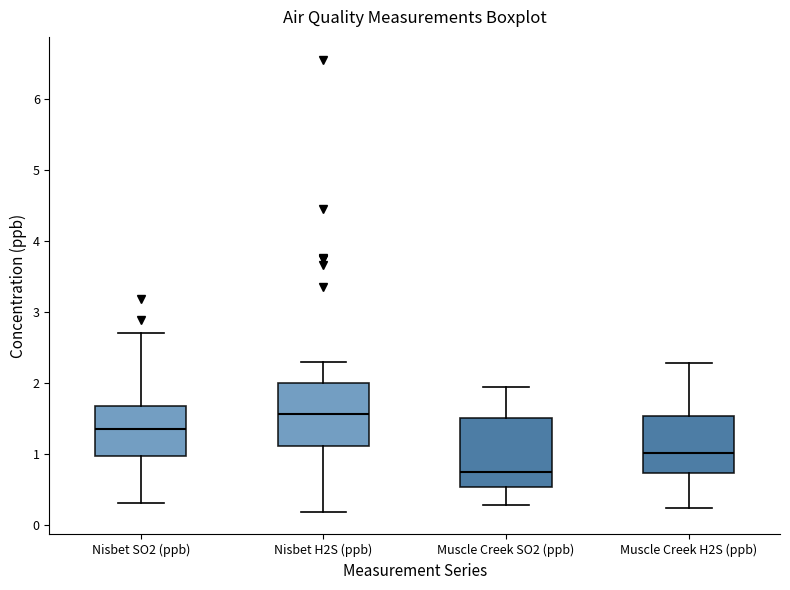

Reading left to right, read every box against the y-axis: the position of its median line, the range the box covers, and the ends of its whiskers. The values are not printed on the chart, so give them approximately, as read against the axis.

Nisbet SO2 (ppb): median 1.3, box 1.0 to 1.7, whiskers 0.3 to 2.7
Nisbet H2S (ppb): median 1.6, box 1.1 to 2.0, whiskers 0.2 to 2.3
Muscle Creek SO2 (ppb): median 0.7, box 0.5 to 1.5, whiskers 0.3 to 1.9
Muscle Creek H2S (ppb): median 1.0, box 0.7 to 1.5, whiskers 0.2 to 2.3